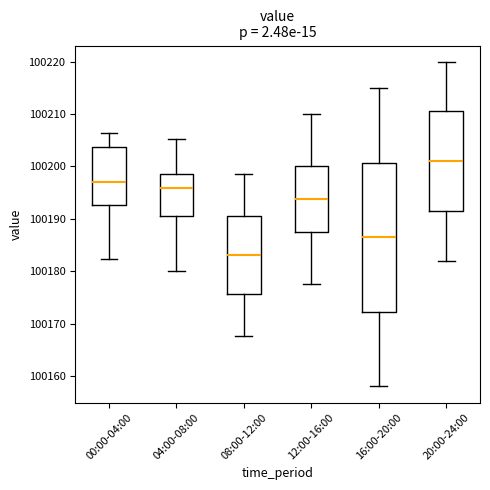

Which box is the tallest, from its lower edge to its upper edge?

16:00-20:00